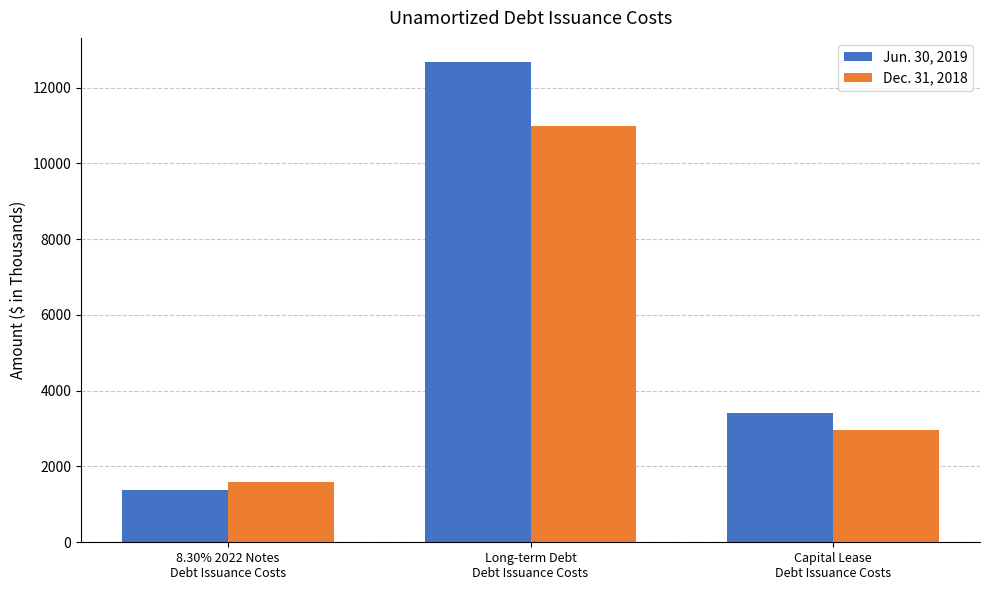

Does the chart contain stacked bars?

No